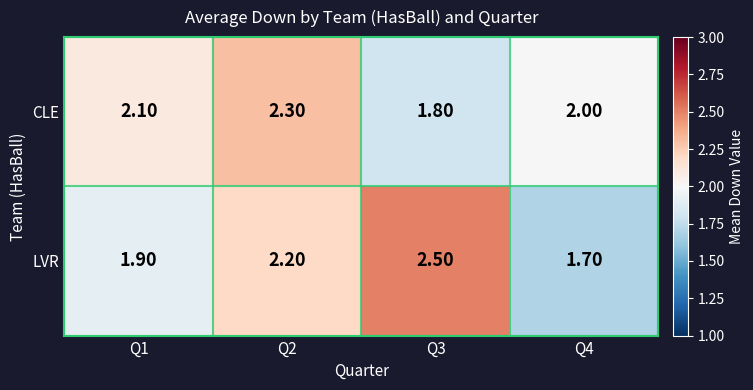

Rank the categories by CLE value from highest to lowest.

Q2, Q1, Q4, Q3